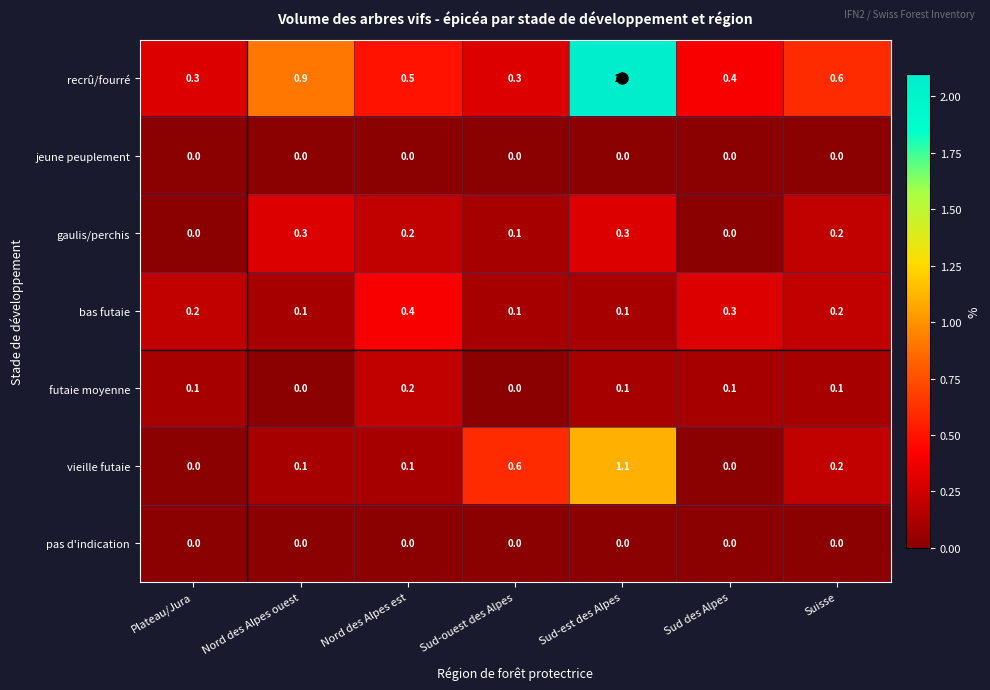

True or false: jeune peuplement has a value of 0.0 at Sud-ouest des Alpes.

True